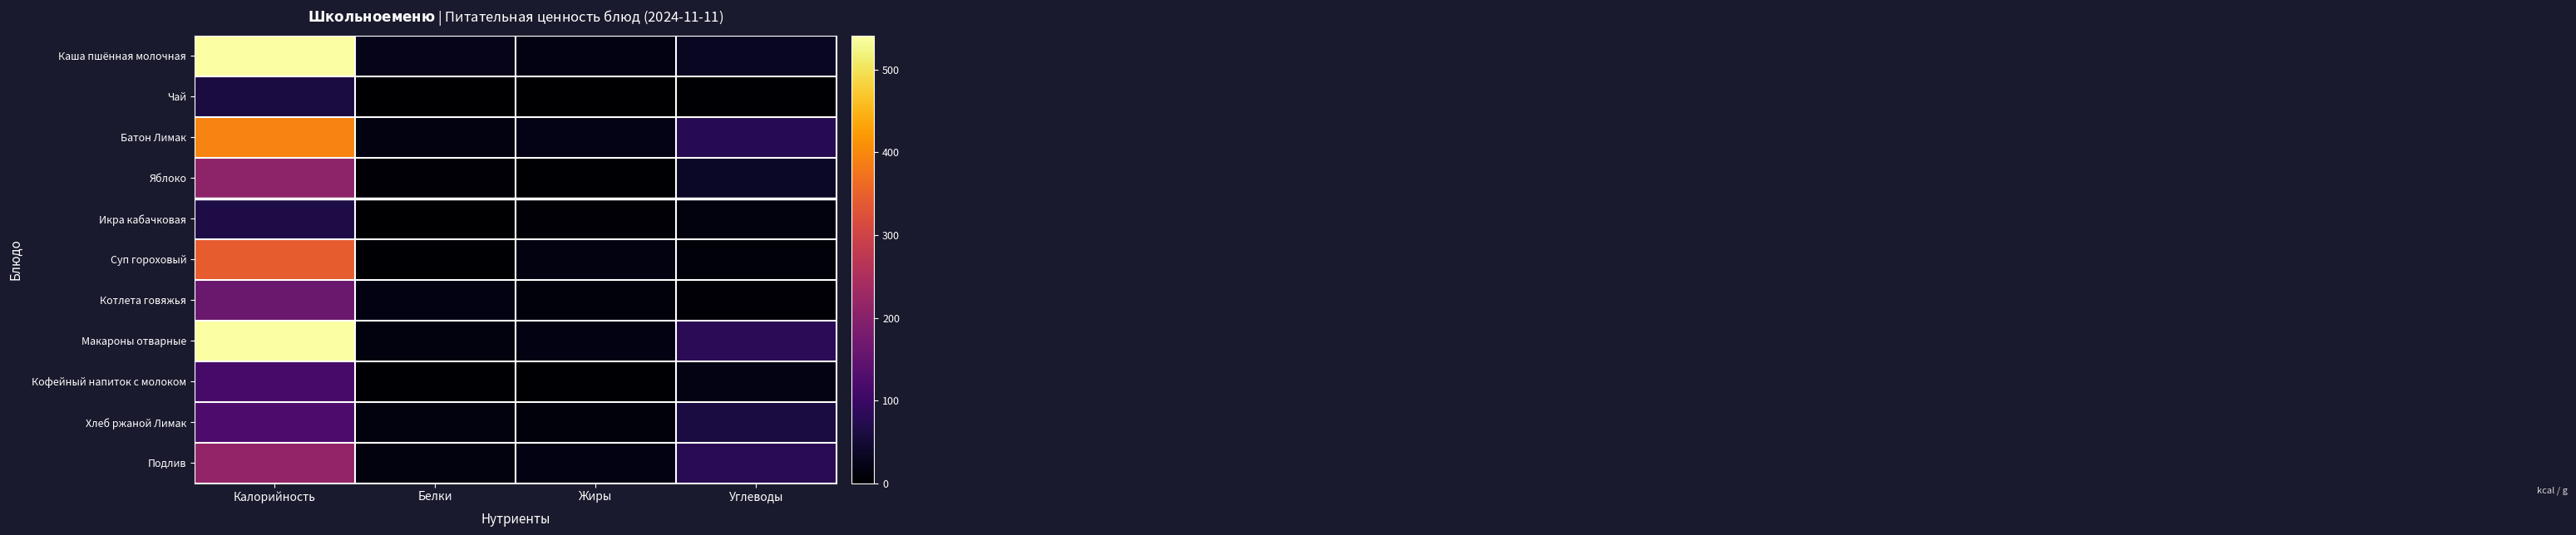

How many series are shown in this chart?

11